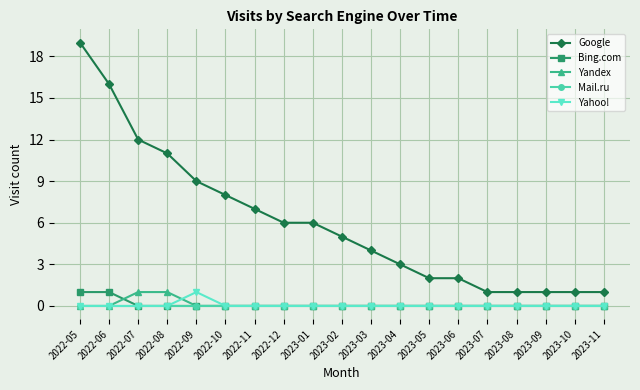

Reading left to right, transcribe all the data shown in this chart.

Google: 19	16	12	11	9	8	7	6	6	5	4	3	2	2	1	1	1	1	1
Bing.com: 1	1	0	0	0	0	0	0	0	0	0	0	0	0	0	0	0	0	0
Yandex: 0	0	1	1	0	0	0	0	0	0	0	0	0	0	0	0	0	0	0
Mail.ru: 0	0	0	0	0	0	0	0	0	0	0	0	0	0	0	0	0	0	0
Yahoo!: 0	0	0	0	1	0	0	0	0	0	0	0	0	0	0	0	0	0	0